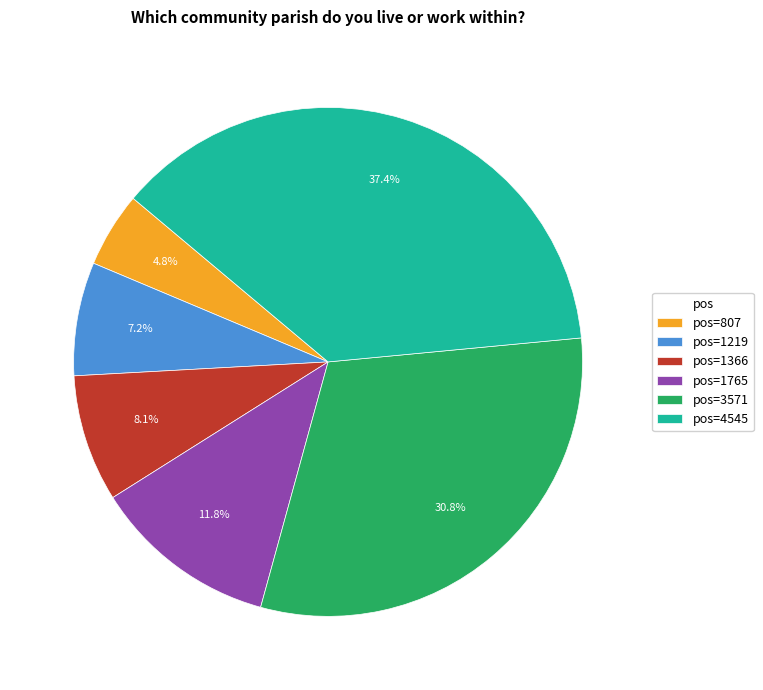

Which slice is the smallest?

pos=807